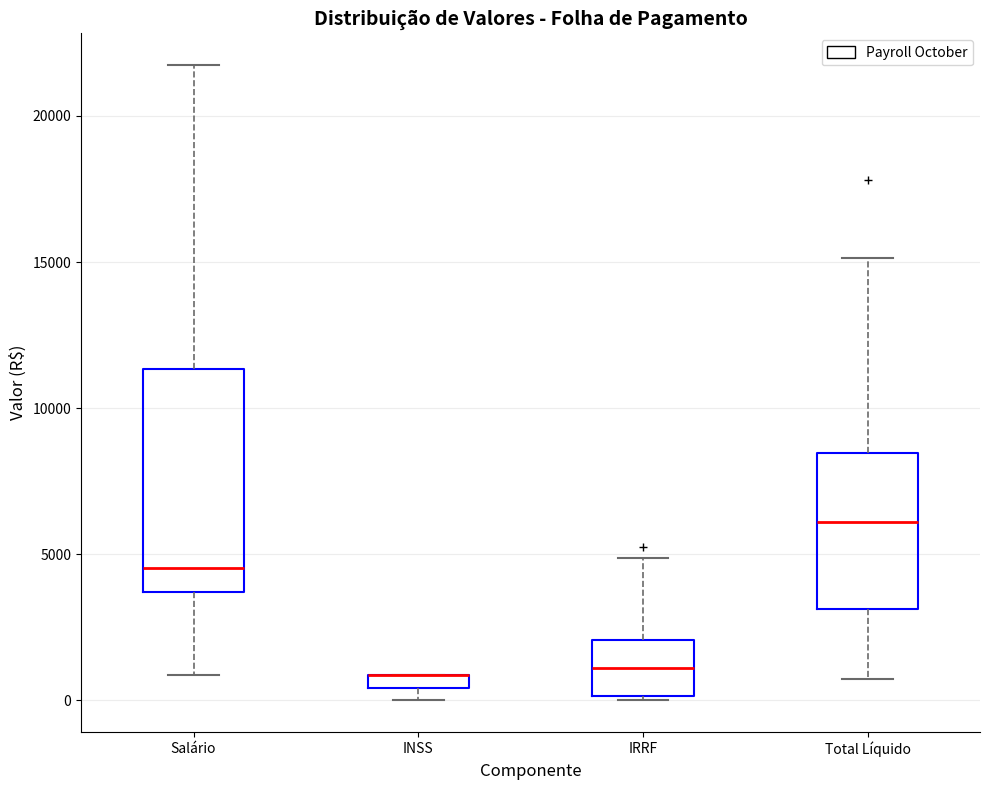

Comparing the boxes themselves (not the whiskers), which one is the tallest?

Salário